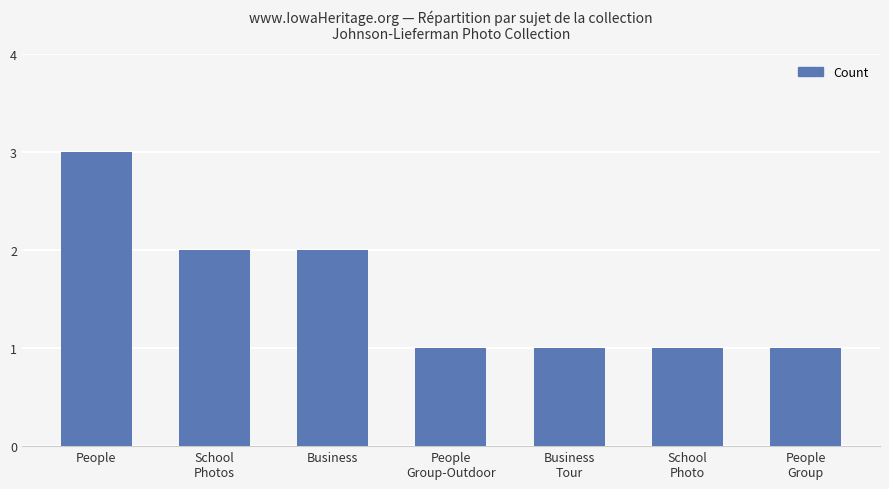

What is the difference between the values at School
Photo and People?

2